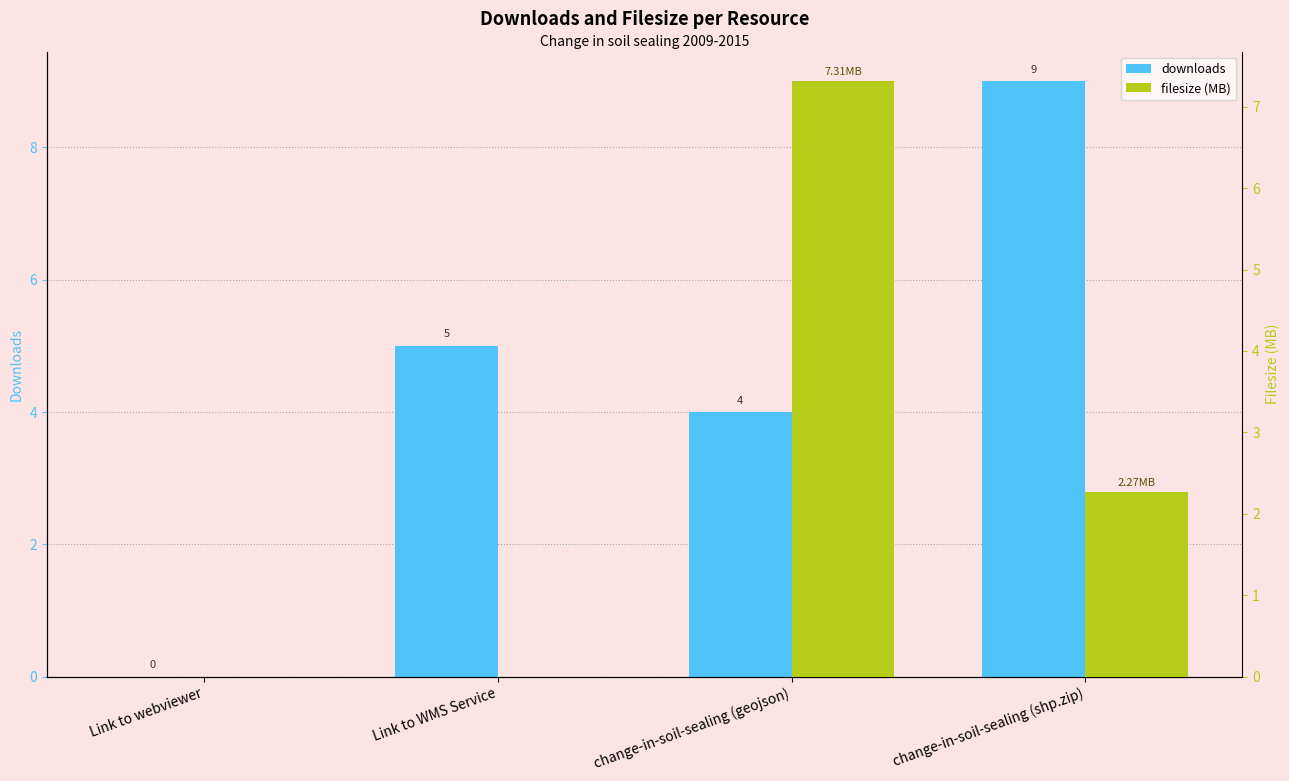

Reading left to right, what are all the values shown in this chart?

downloads: Link to webviewer=0.0	Link to WMS Service=5.0	change-in-soil-sealing (geojson)=4.0	change-in-soil-sealing (shp.zip)=9.0
filesize (MB): Link to webviewer=0.0	Link to WMS Service=0.0	change-in-soil-sealing (geojson)=7.3	change-in-soil-sealing (shp.zip)=2.3